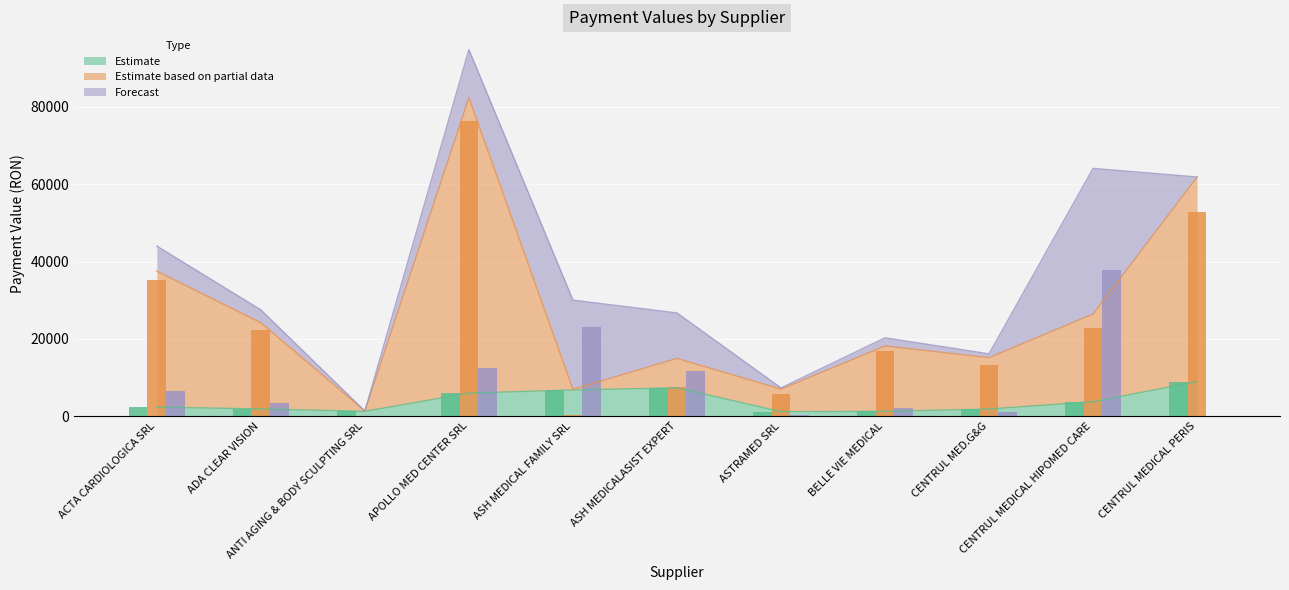

What is the approximate value of Forecast at BELLE VIE MEDICAL?

2108.6